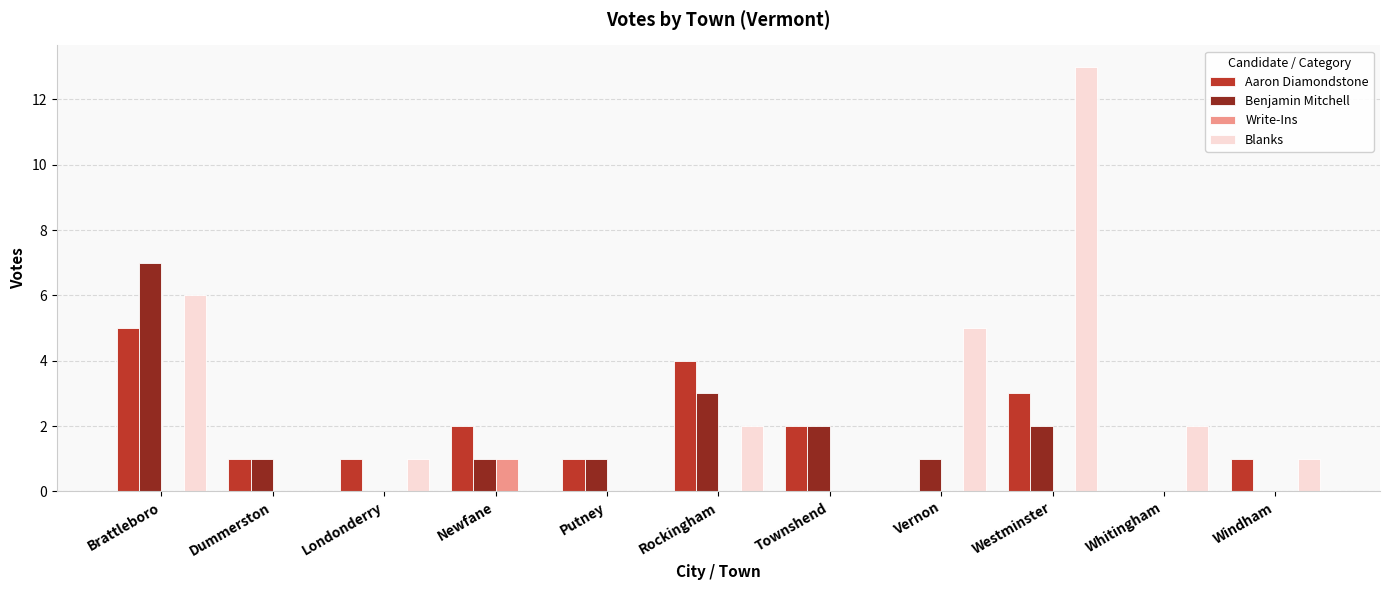

How many series are shown in this chart?

4